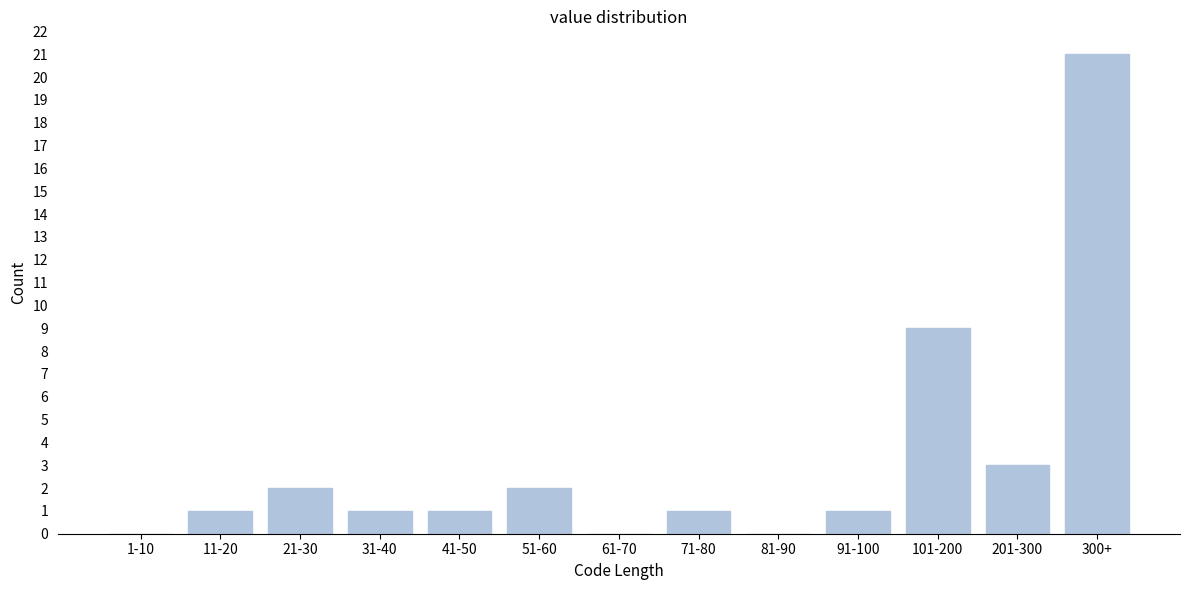

Reading left to right, list all the values displayed in this chart.

1-10=0	11-20=1	21-30=2	31-40=1	41-50=1	51-60=2	61-70=0	71-80=1	81-90=0	91-100=1	101-200=9	201-300=3	300+=21